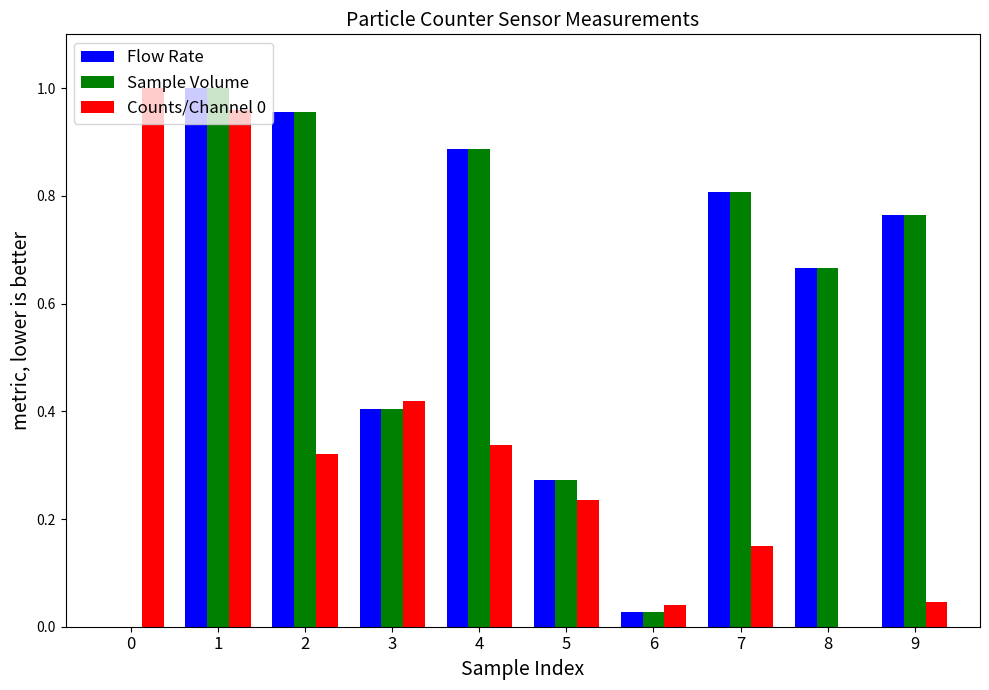

What is the difference between the Sample Volume values at 7 and 5?

0.5